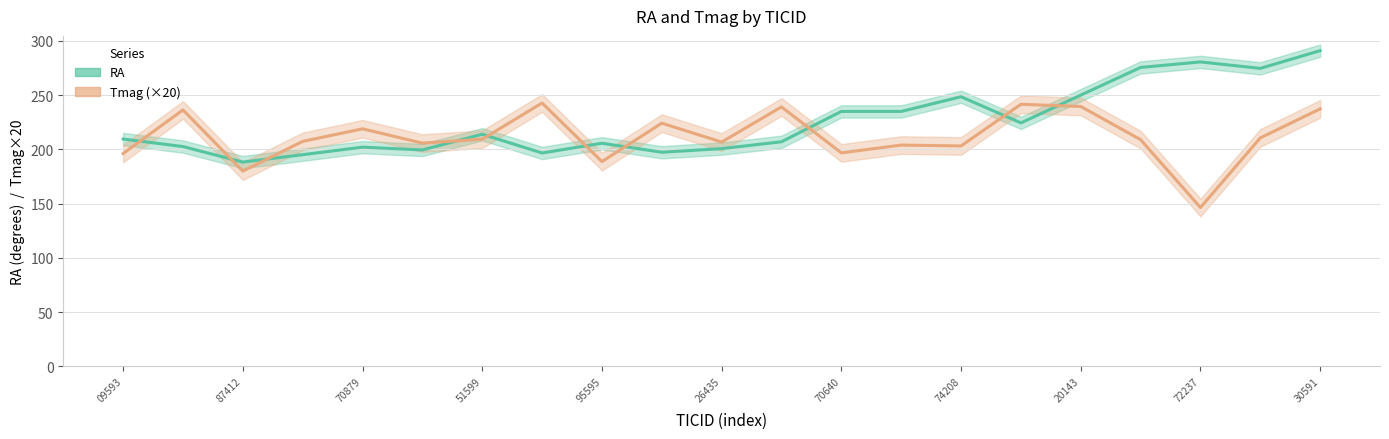

Between 51599 and 87412, which is larger?

51599